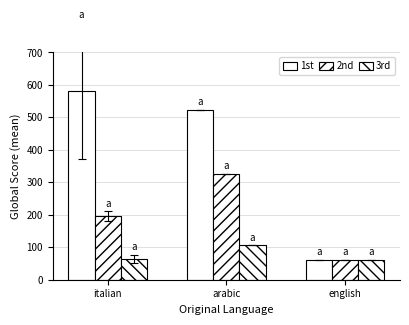

What is the label of the 2nd bar from the right?

arabic